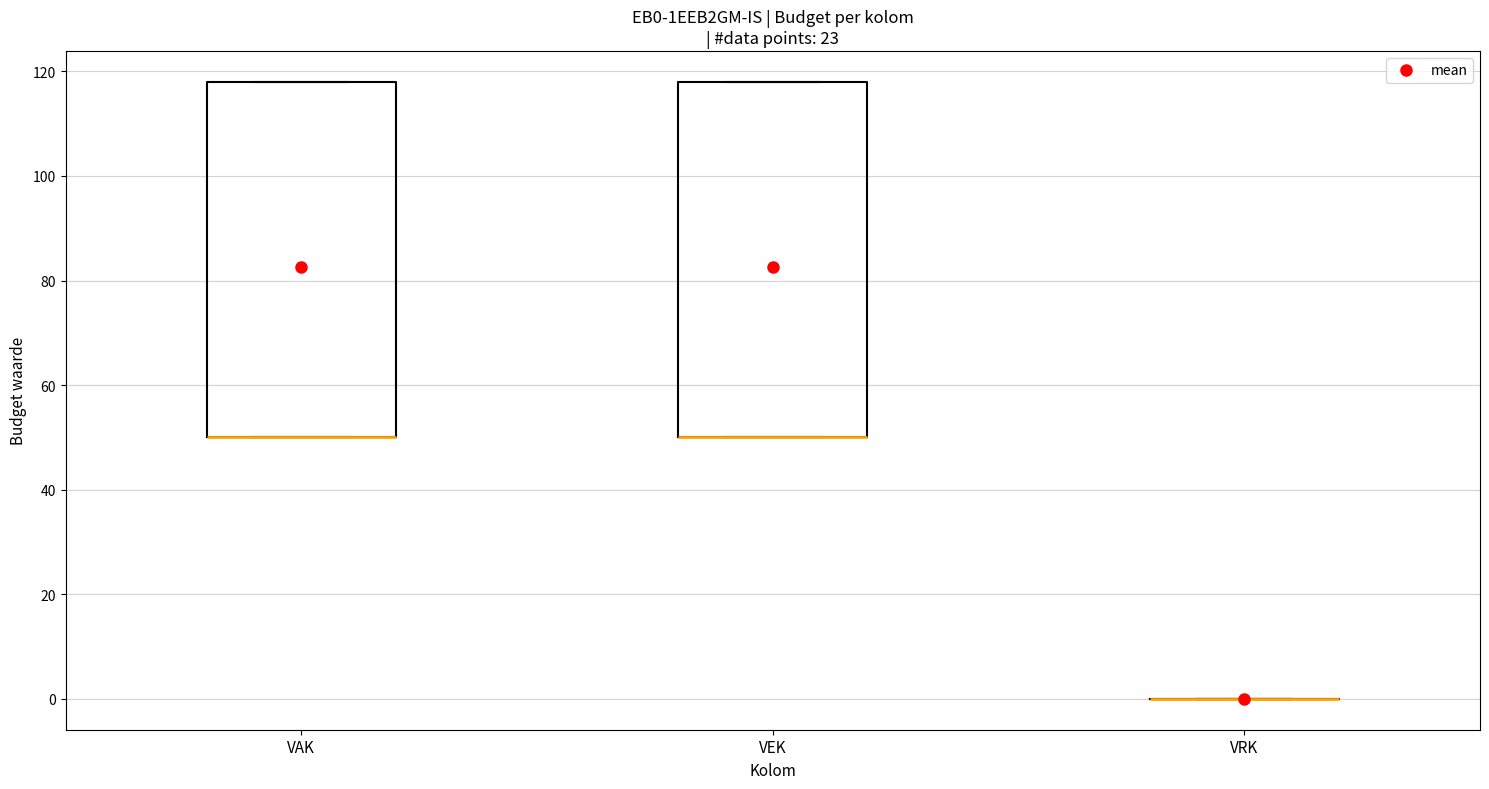

Reading left to right, read every box against the y-axis: the position of its median line, the range the box covers, and the ends of its whiskers. The values are not printed on the chart, so give them approximately, as read against the axis.

VAK: median 50 (drawn on the box's lower edge), box 50 to 118, whiskers 50 to 118
VEK: median 50 (drawn on the box's lower edge), box 50 to 118, whiskers 50 to 118
VRK: box collapsed to a line at 0, whiskers 0 to 0